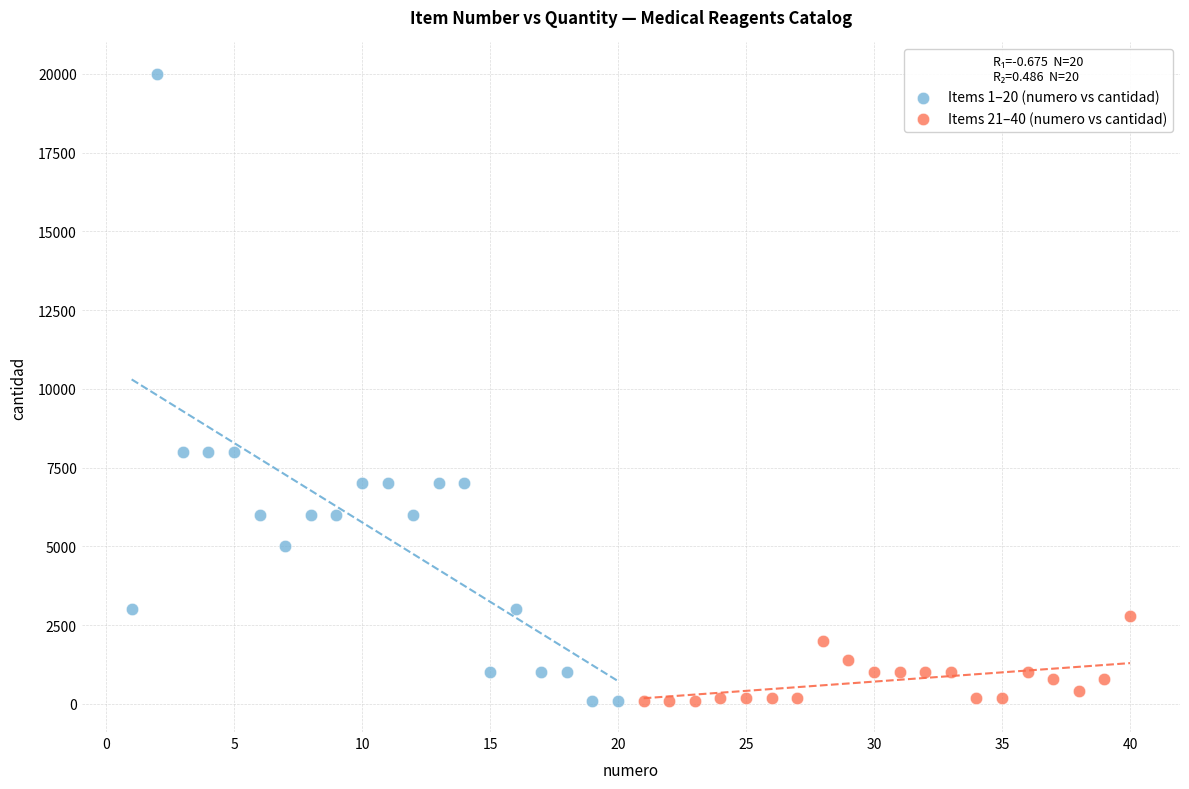

Which series has the largest Y range (max minus min)?

Items 1–20 (numero vs cantidad)